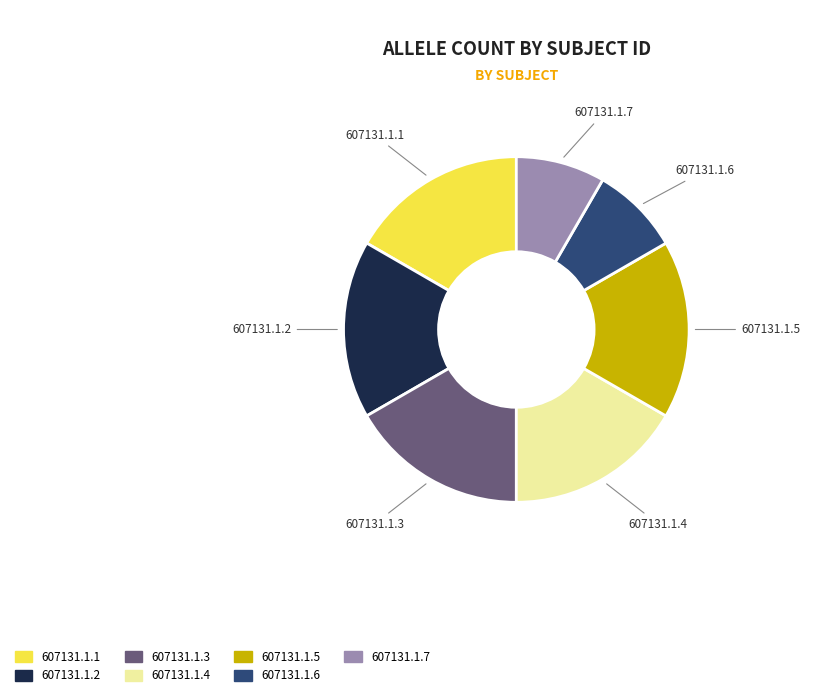

True or false: 607131.1.6 accounts for 1% of the total.

False